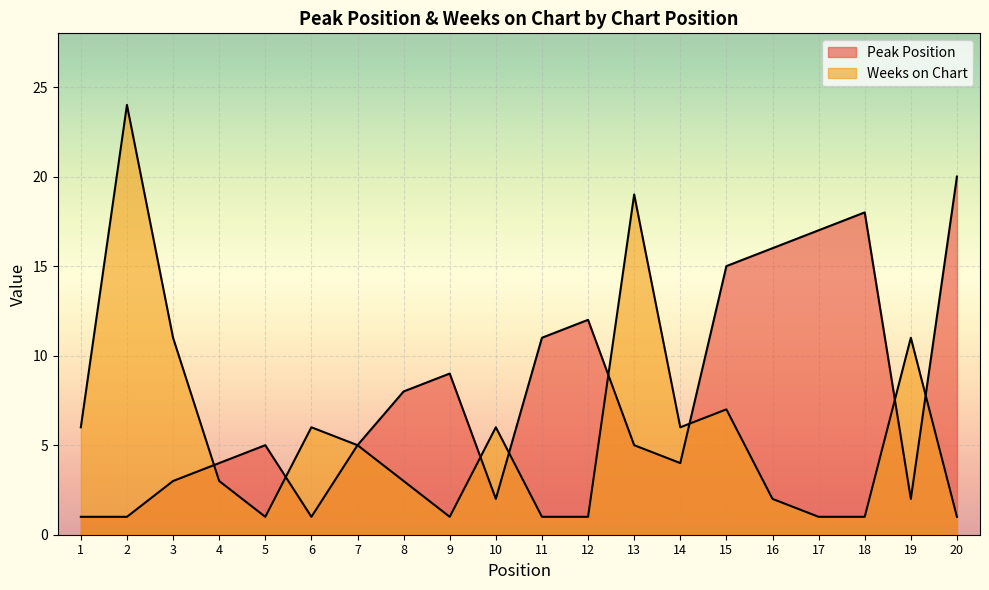

What is the difference between the highest and lowest values at 1?

5